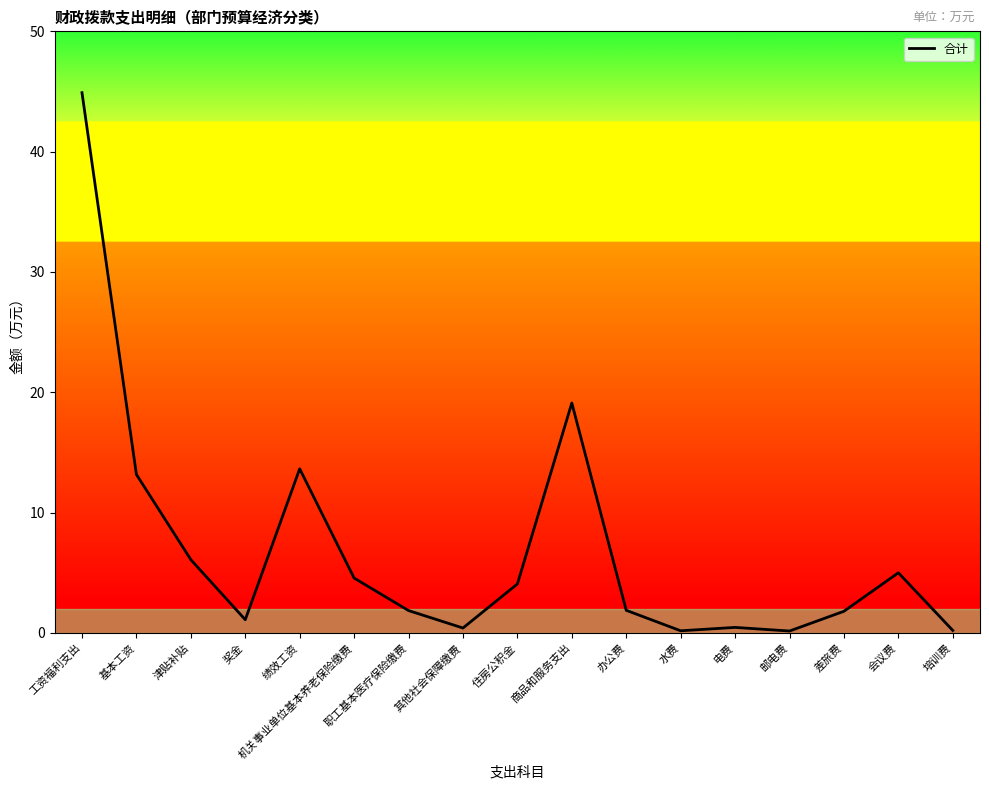

Between 商品和服务支出 and 奖金, which is larger?

商品和服务支出